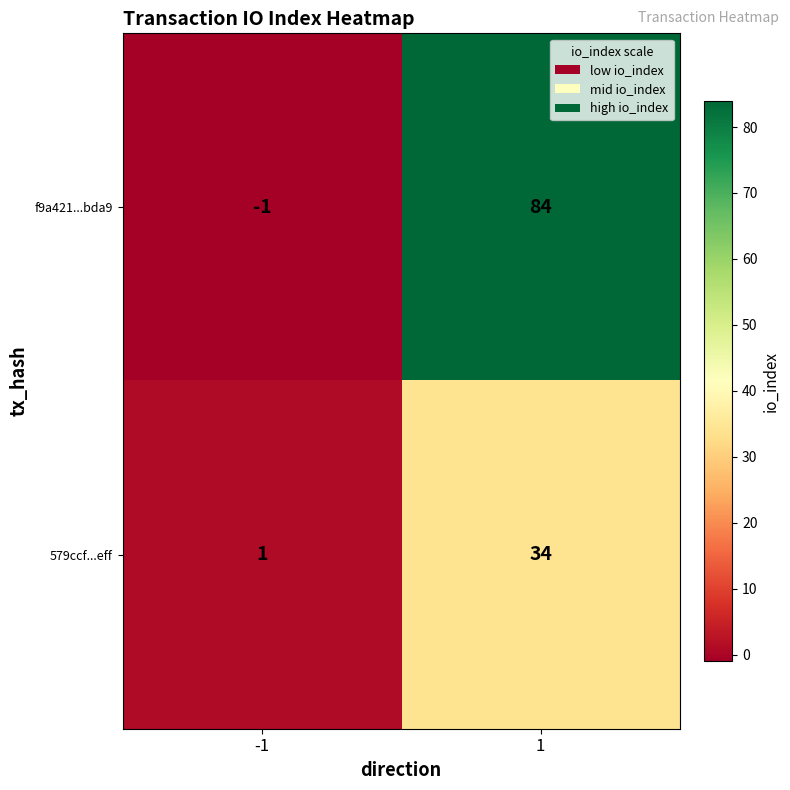

Reading left to right, transcribe all the data shown in this chart.

f9a421...bda9: -1=-1	1=84
579ccf...eff: -1=1	1=34